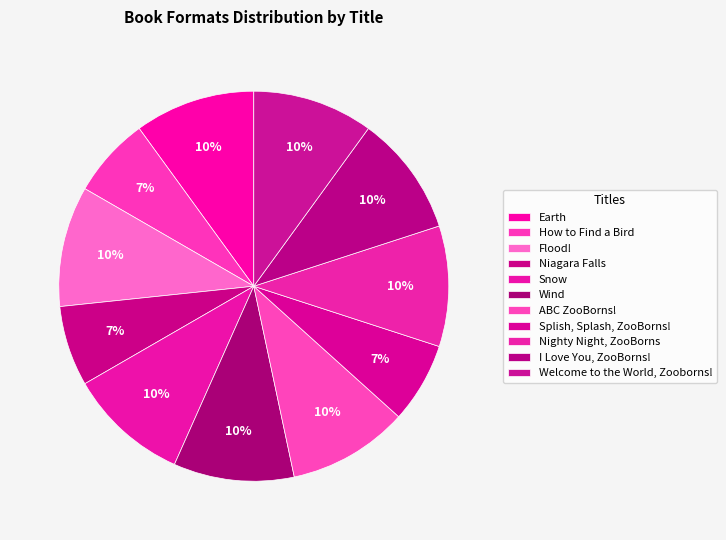

How many slices are in this pie chart?

11